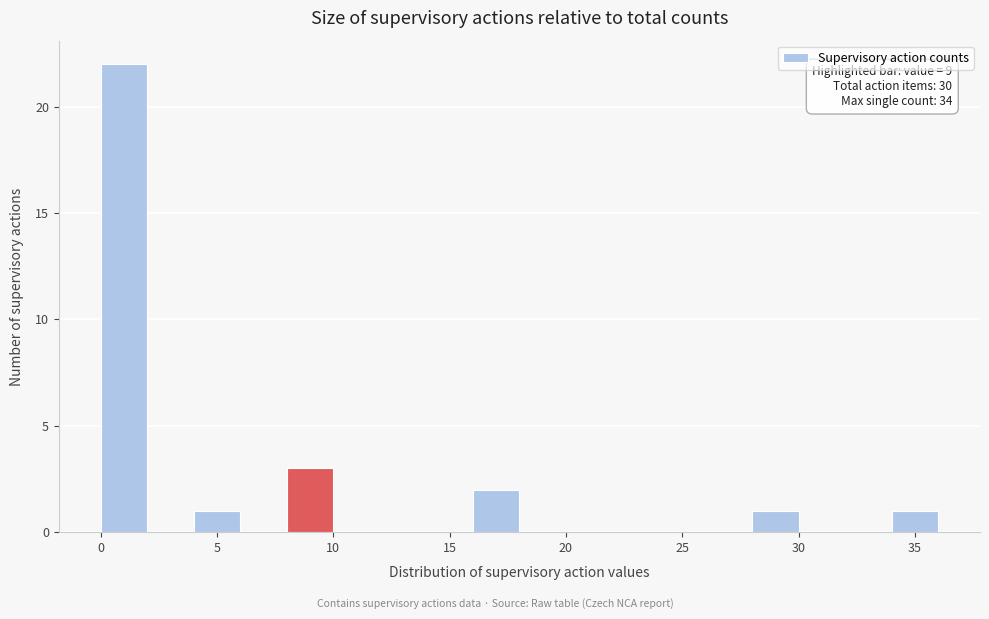

Which range on the x-axis has the tallest bar?

0 to 2